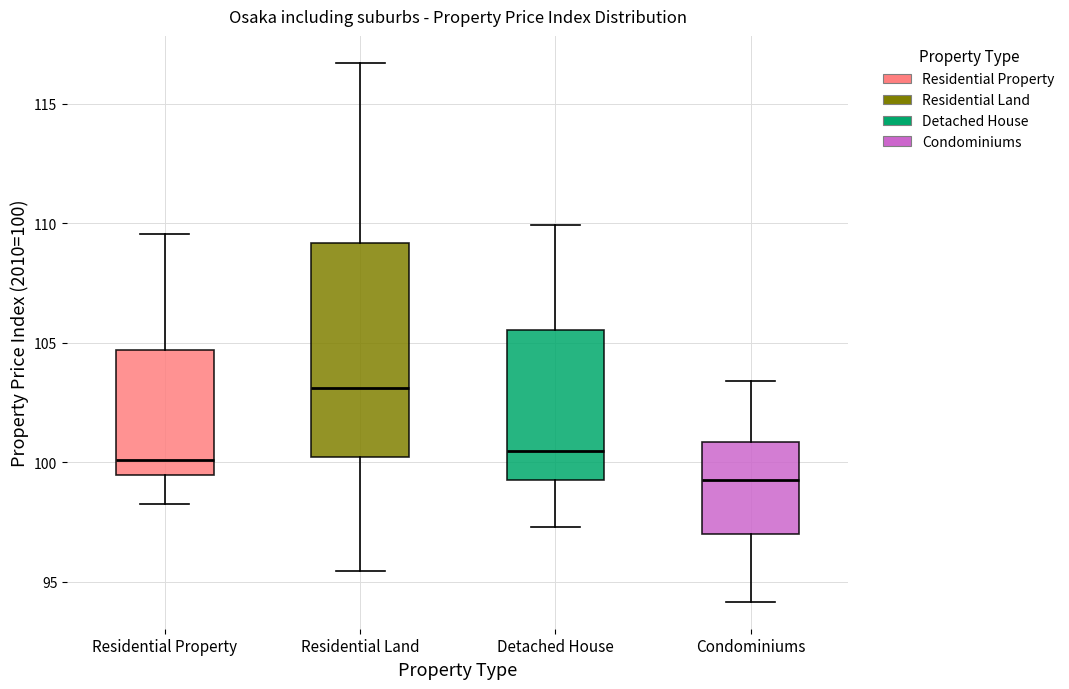

Reading left to right, transcribe this box plot: for each box, give where its median line is, the range the box spans, and where its two whiskers end, as read against the y-axis. The values are not printed on the chart, so give them approximately, as read against the axis.

Residential Property: median 100.0, box 99.5 to 104.5, whiskers 98.5 to 109.5
Residential Land: median 103.0, box 100.0 to 109.0, whiskers 95.5 to 116.5
Detached House: median 100.5, box 99.0 to 105.5, whiskers 97.5 to 110.0
Condominiums: median 99.0, box 97.0 to 101.0, whiskers 94.0 to 103.5